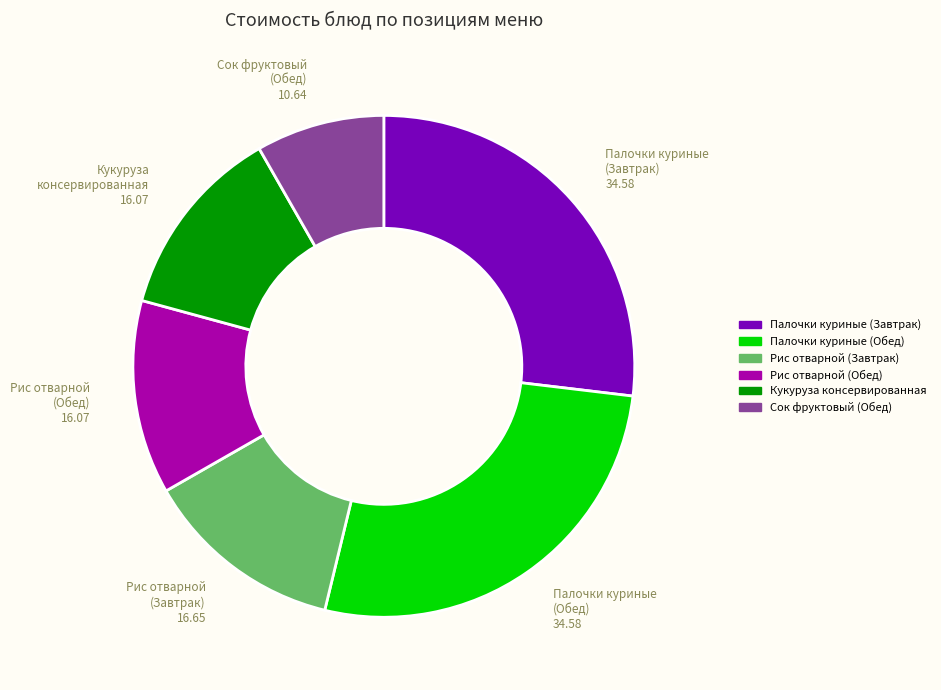

Is there a majority slice in this chart?

No